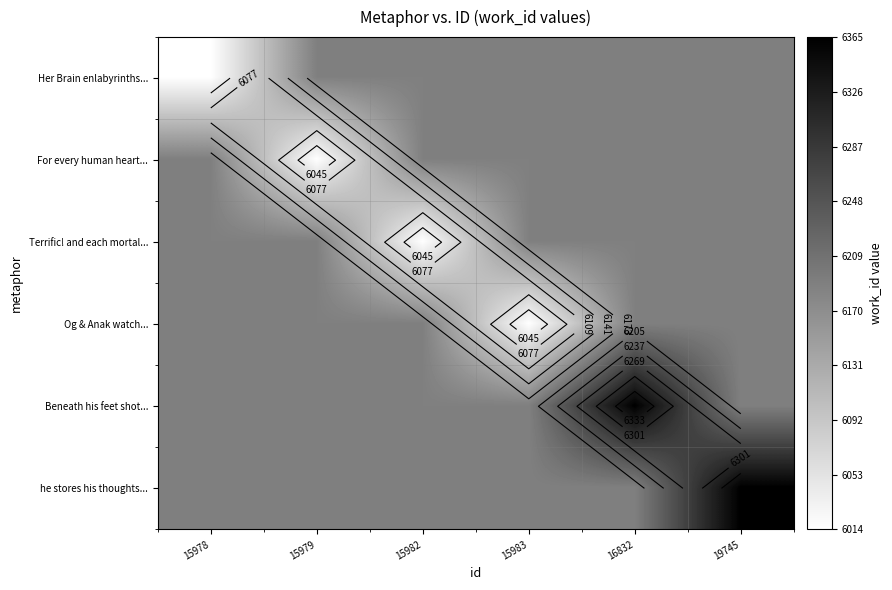

At how many categories does at least one series exceed 6034?

6